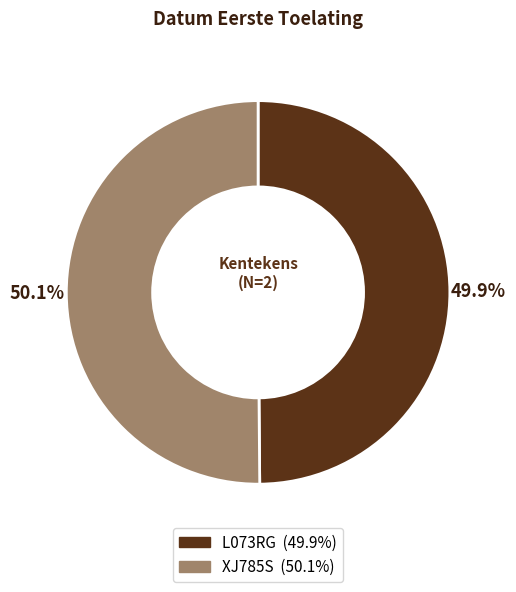

What is the ratio of the value at XJ785S (50.1%) to the value at L073RG (49.9%)?

1.0